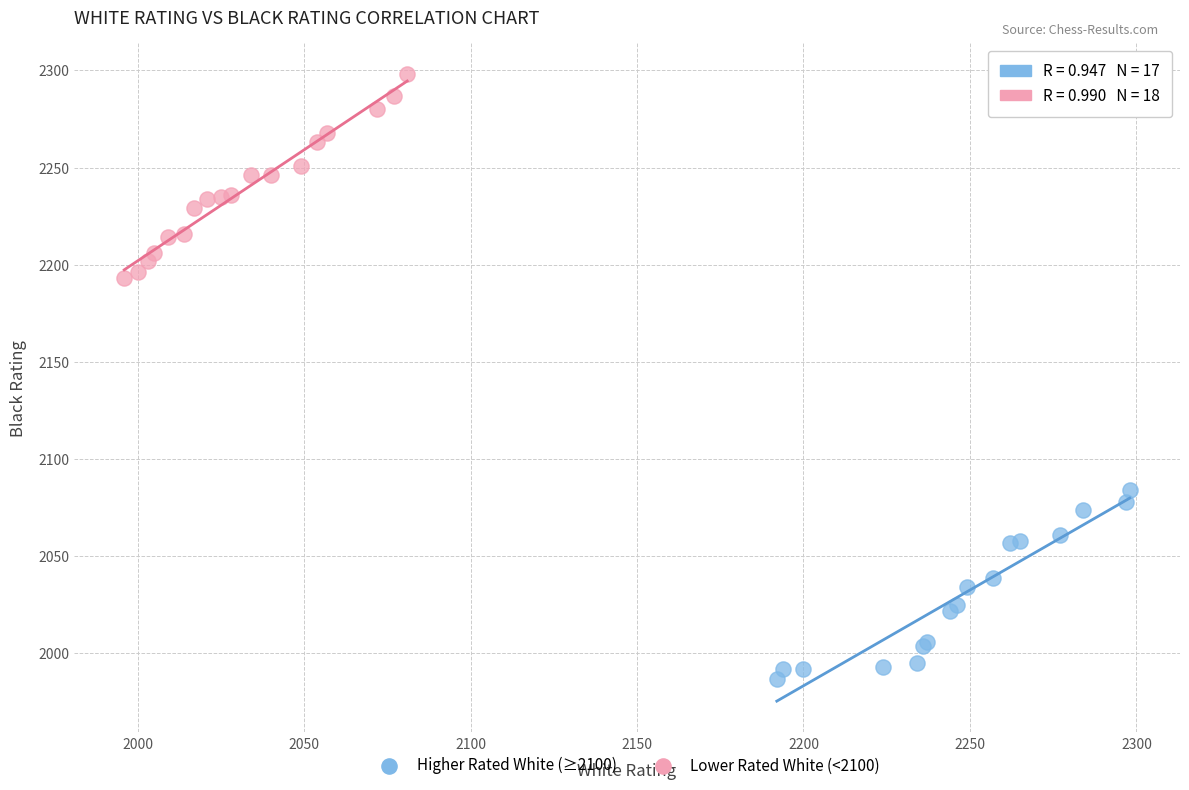

Which series reaches the maximum Y coordinate?

Lower Rated White (<2100)